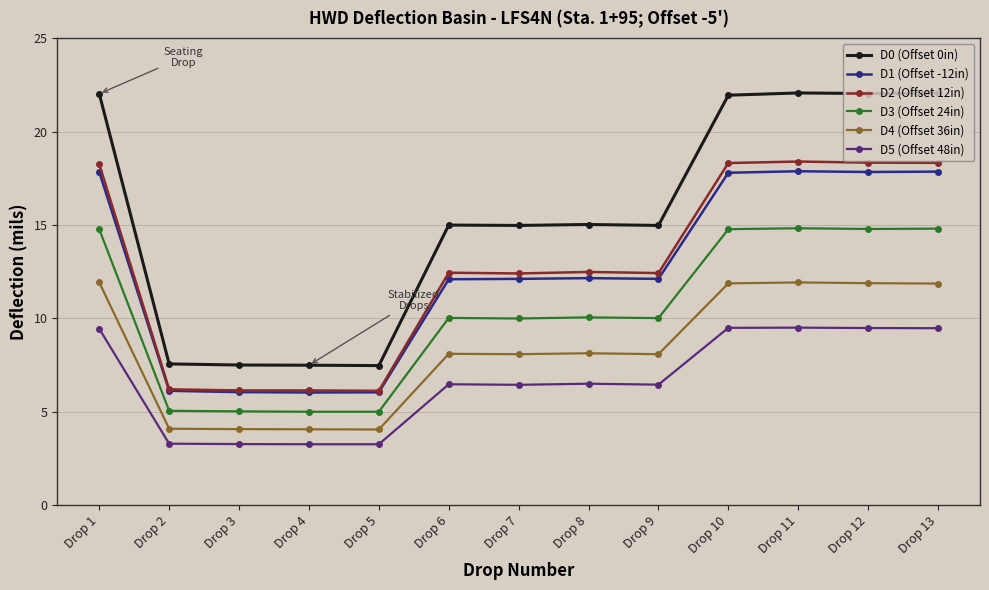

True or false: D4 (Offset 36in) has more than 0 points higher than both neighbors.

True